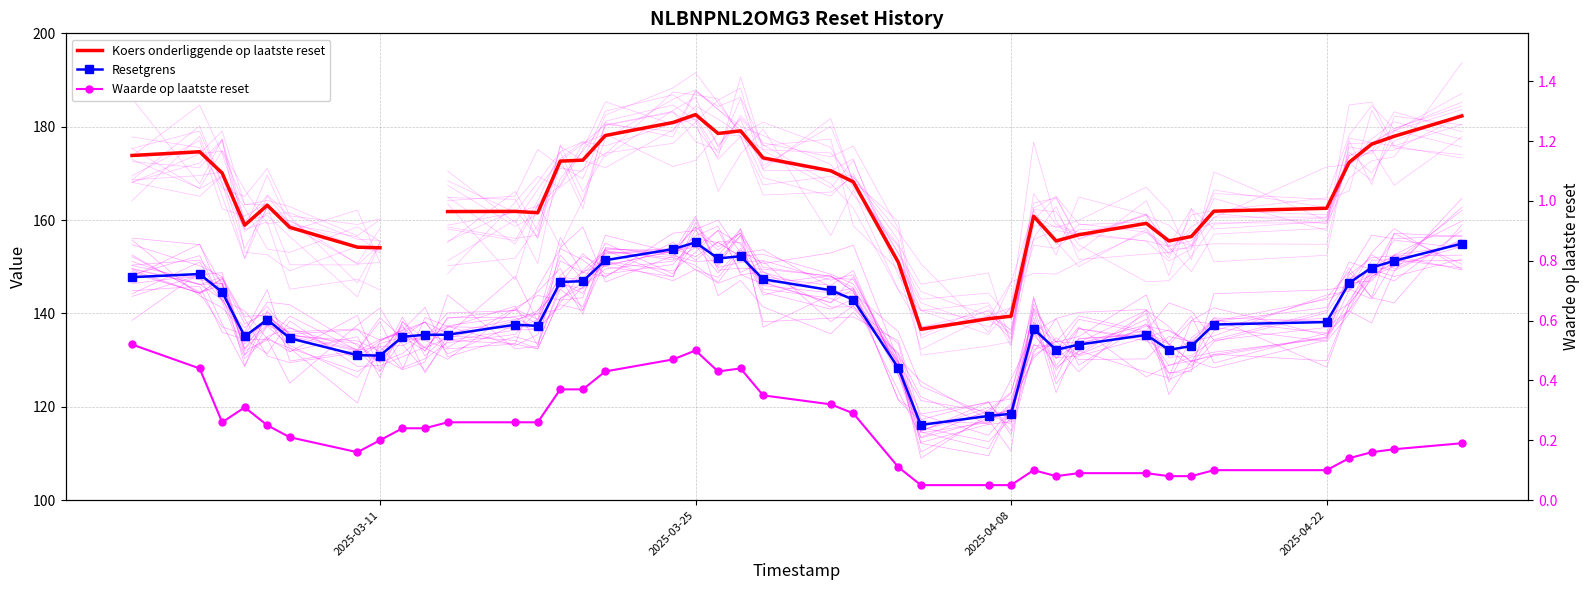

True or false: Waarde op laatste reset has a value of 0.1 at 2025-03-25.

False